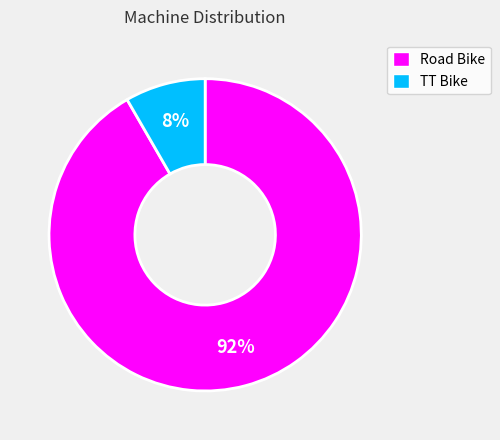

How many slices are in this pie chart?

2